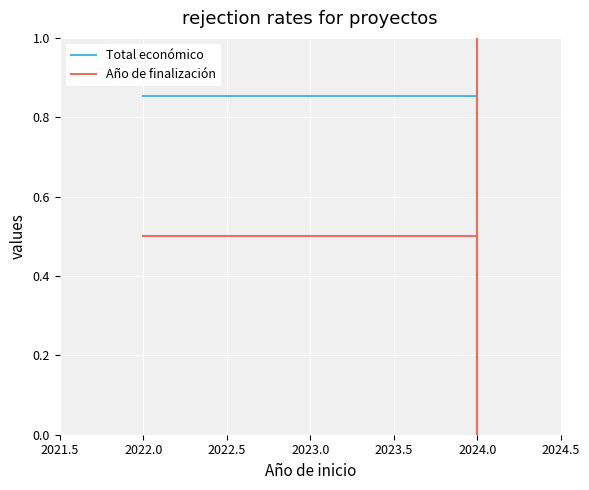

What is the value of the Año de finalización point at the 5th from the left?

1.0